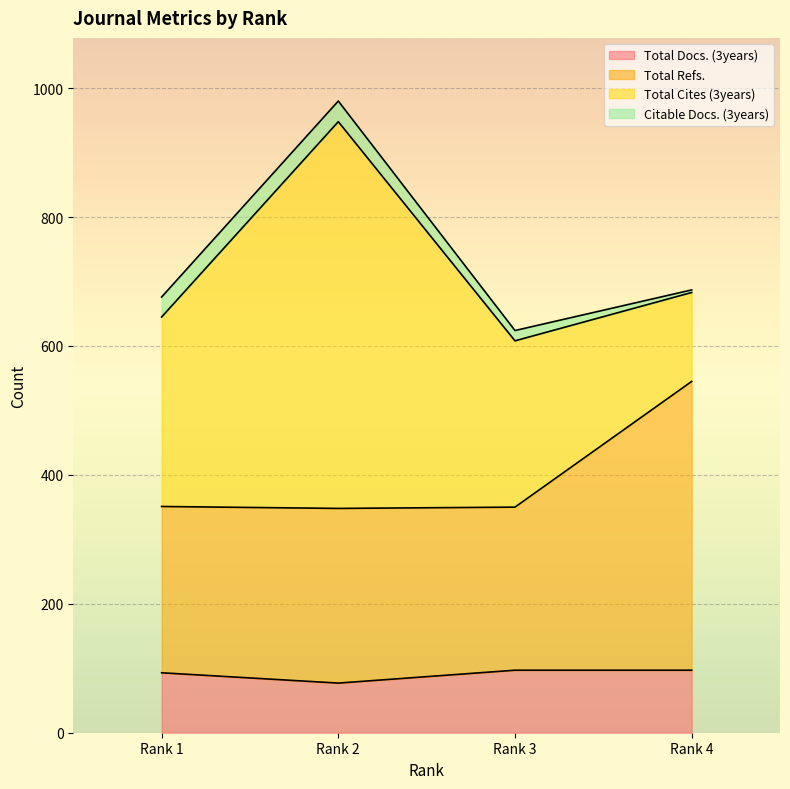

True or false: Total Refs. has a value of 122 at Rank 1.

False